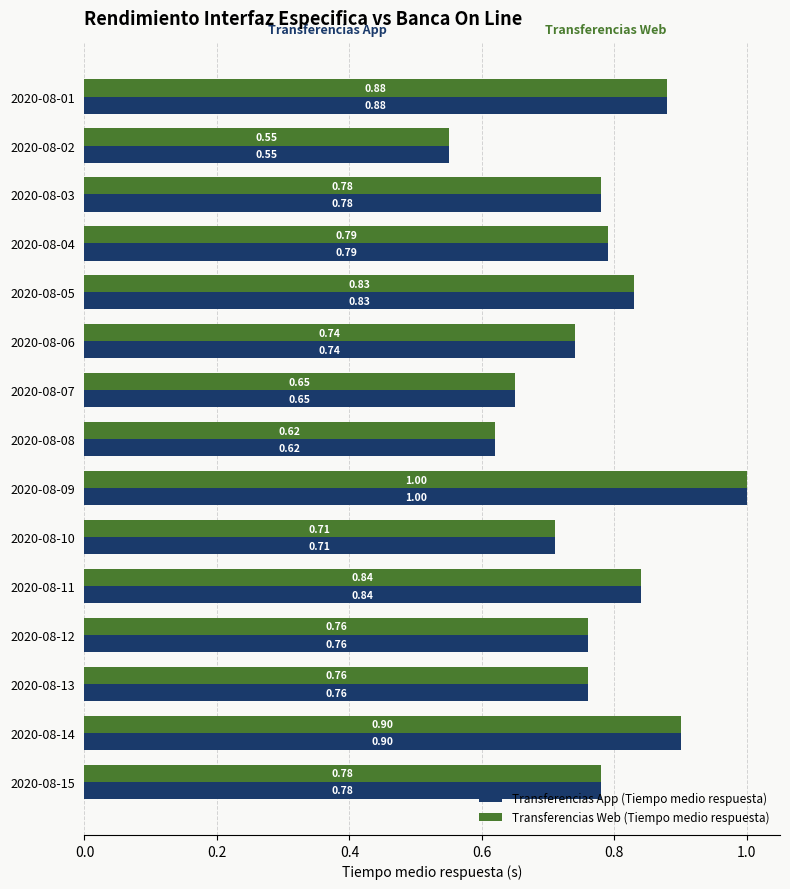

What is the total value across all series at 2020-08-14?

1.8